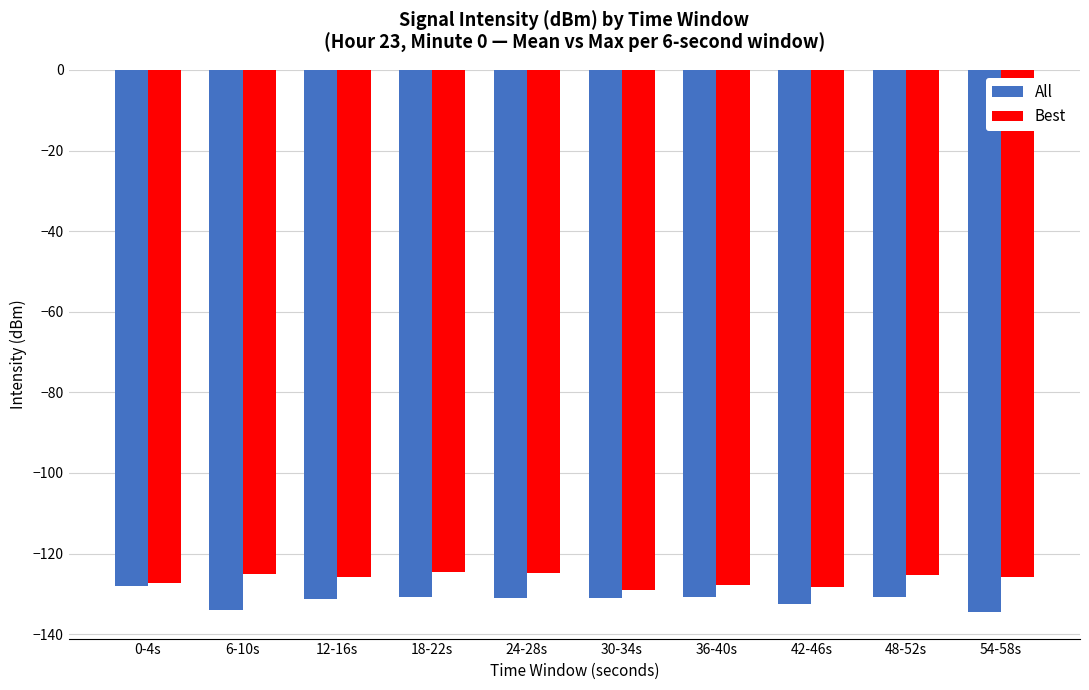

How many bars are there in each group?

2